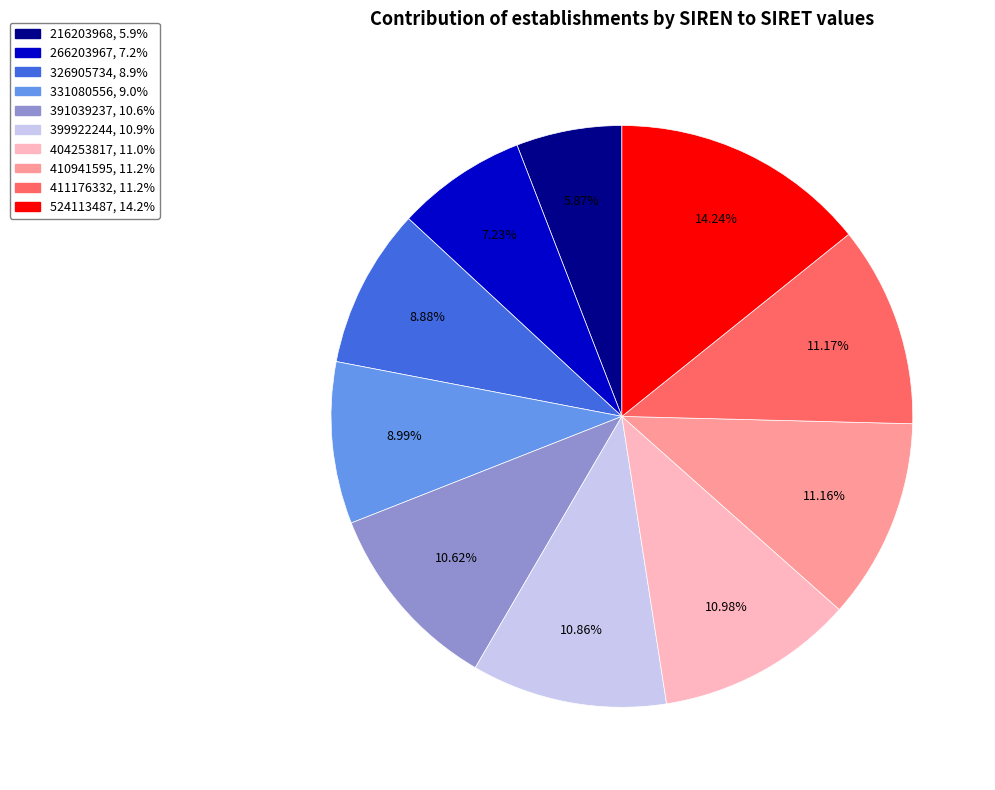

True or false: 399922244 accounts for 2% of the total.

False